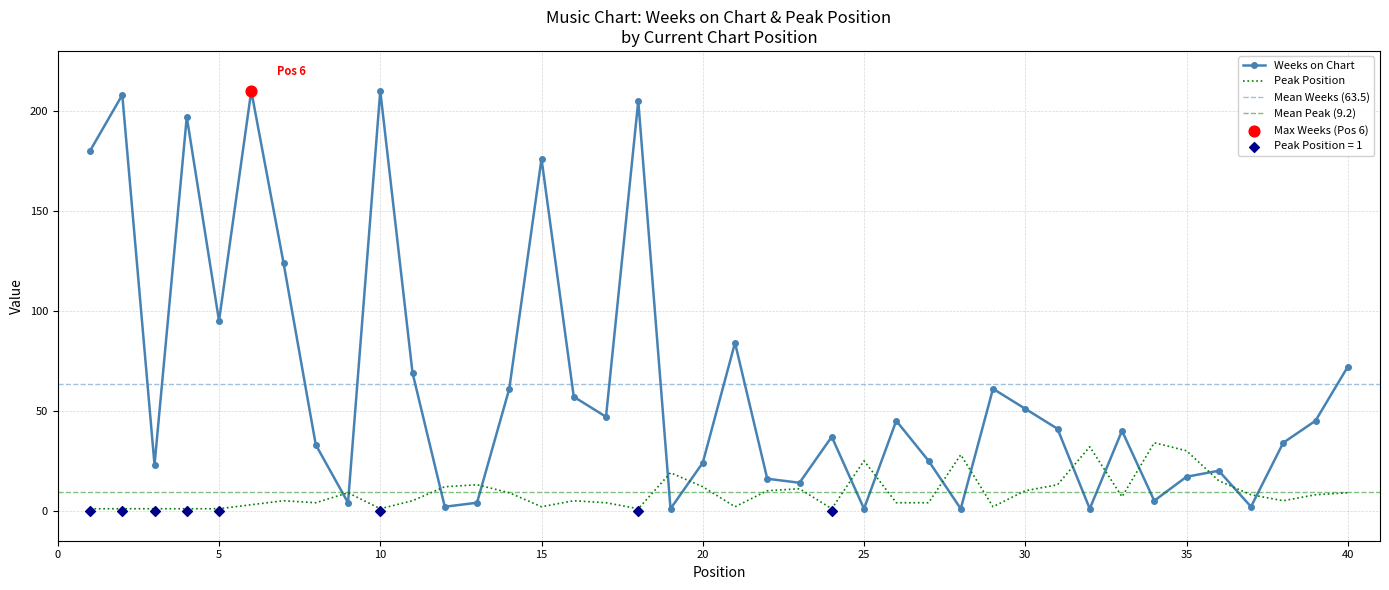

What are all the series names shown in the legend?

Weeks on Chart, Peak Position